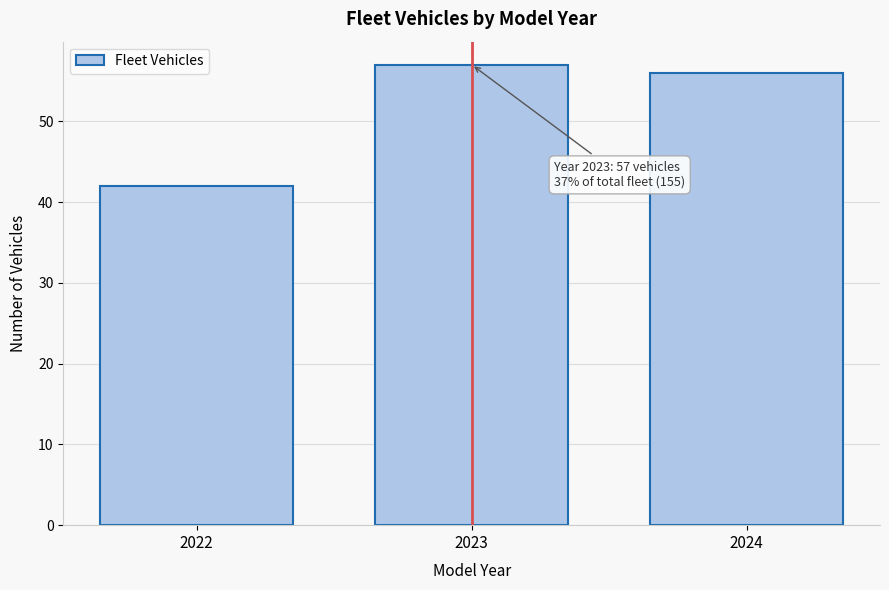

Reading right to left, list all the values displayed in this chart.

2024=56	2023=57	2022=42